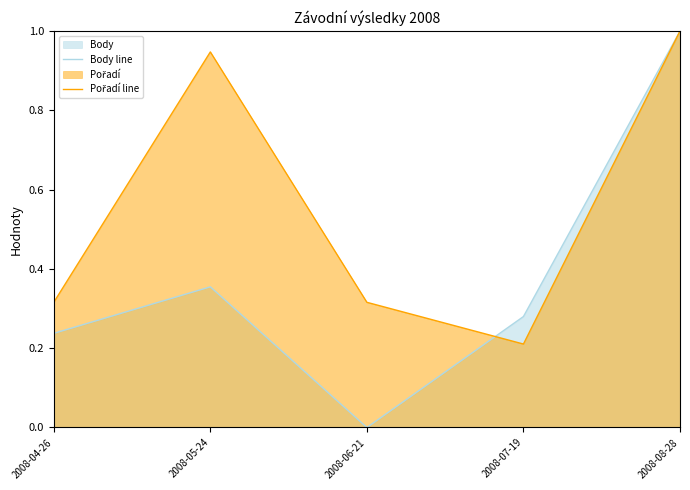

How many distinct data groups are displayed?

2